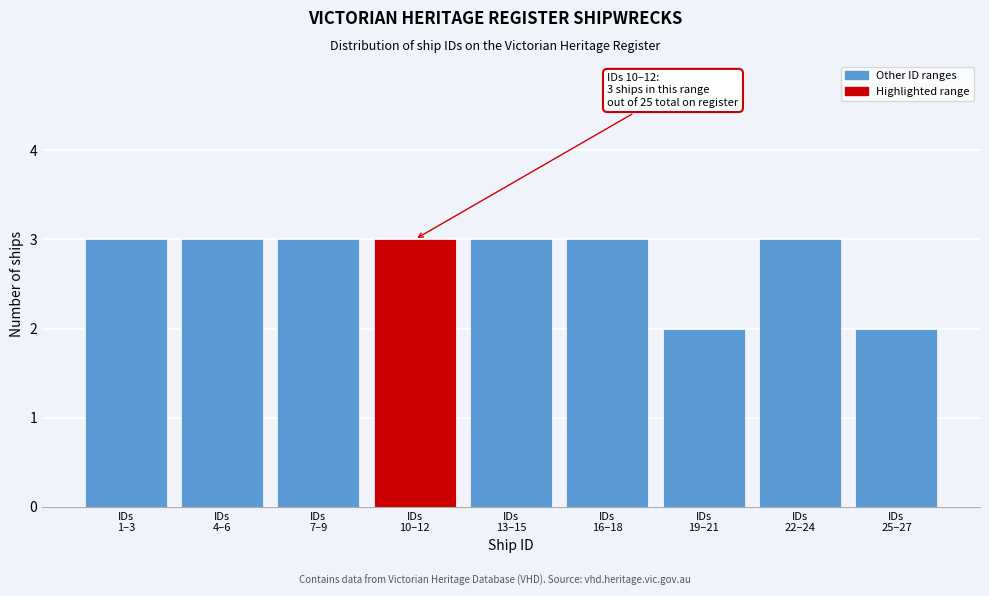

Reading right to left, list all the values displayed in this chart.

2	3	2	3	3	3	3	3	3